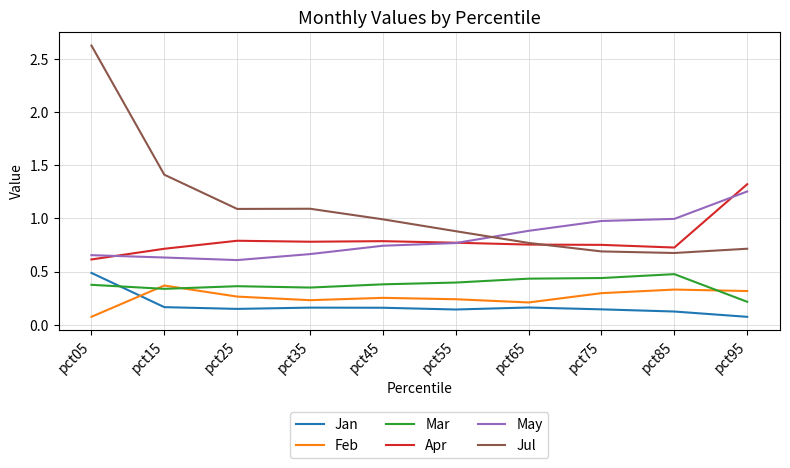

Rank the series at pct25 from highest to lowest value.

Jul, Apr, May, Mar, Feb, Jan